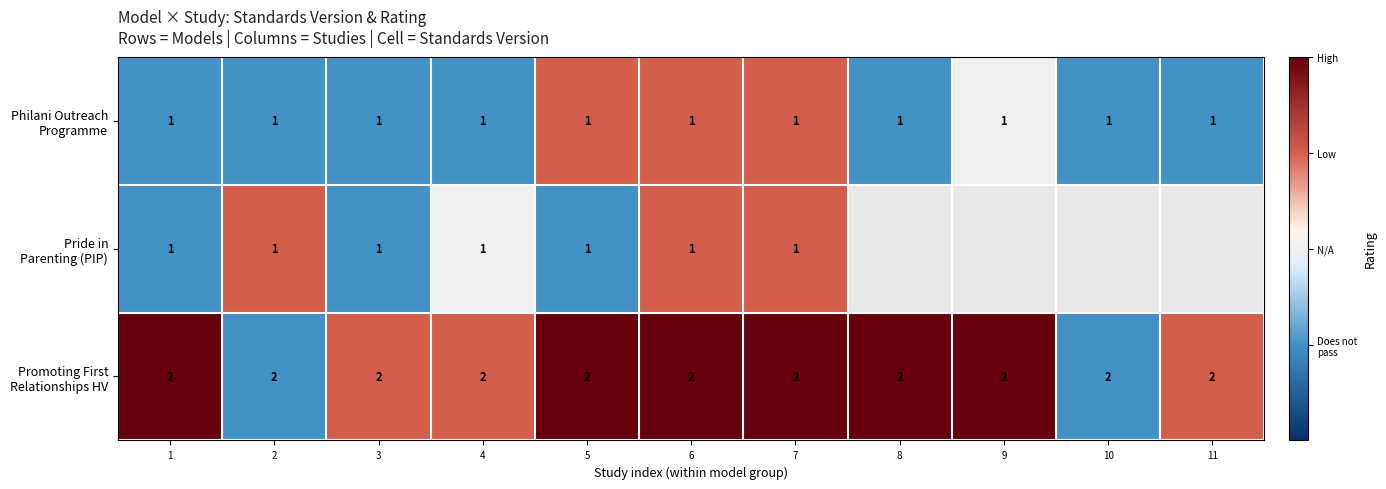

How many categories are shown in the chart?

11